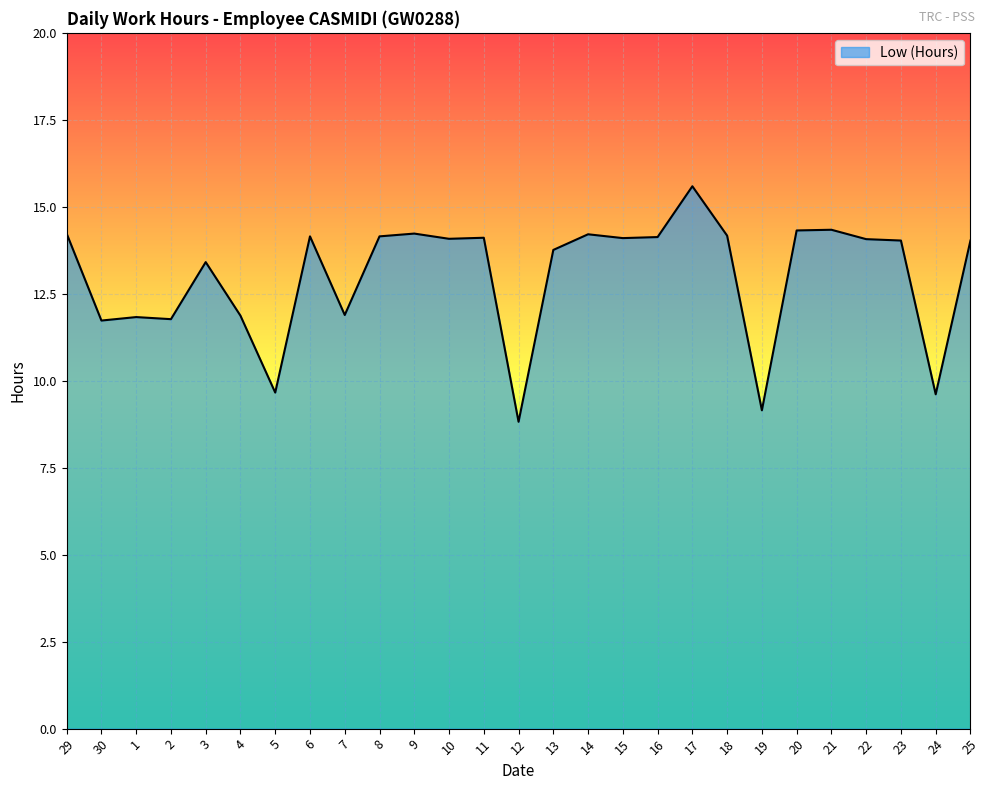

What position from the right is 30?

26